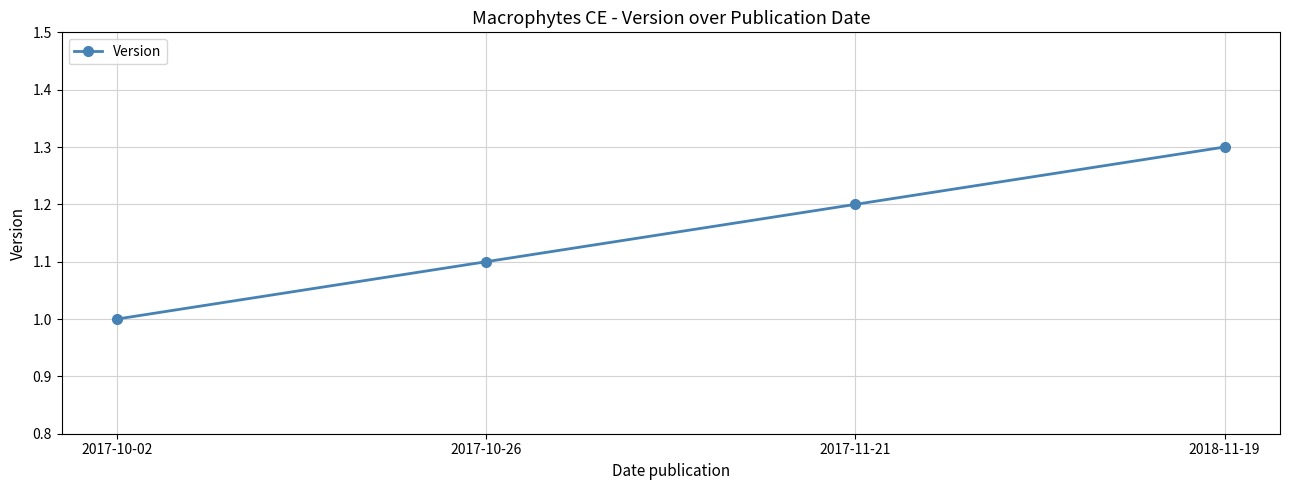

True or false: there are more than 1 points higher than both neighbors.

False